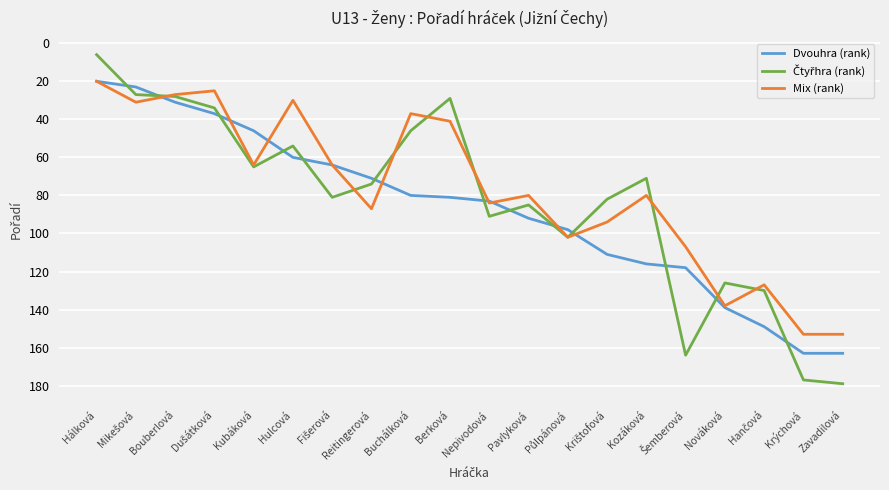

Which category has the lowest value across all series?

Hálková